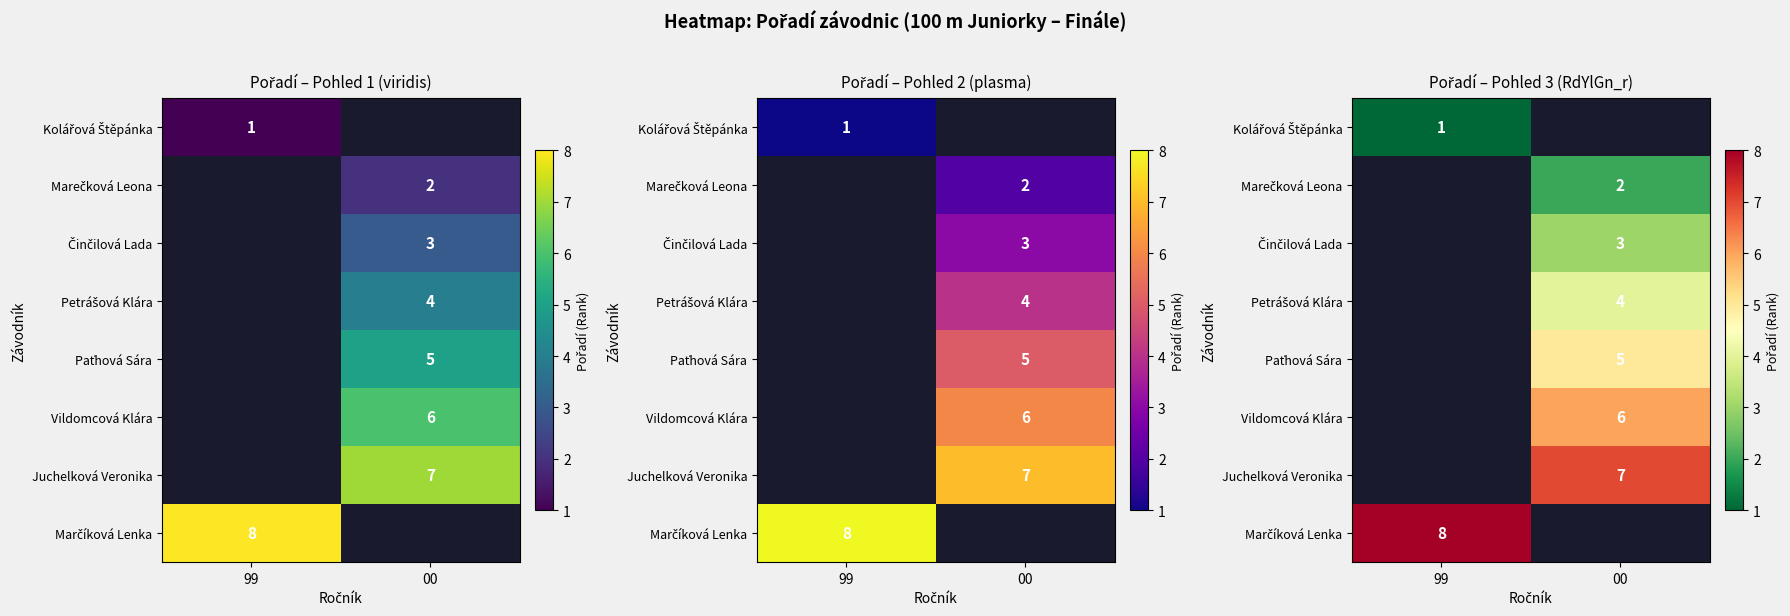

At which category does the chart reach its peak across all series?

99